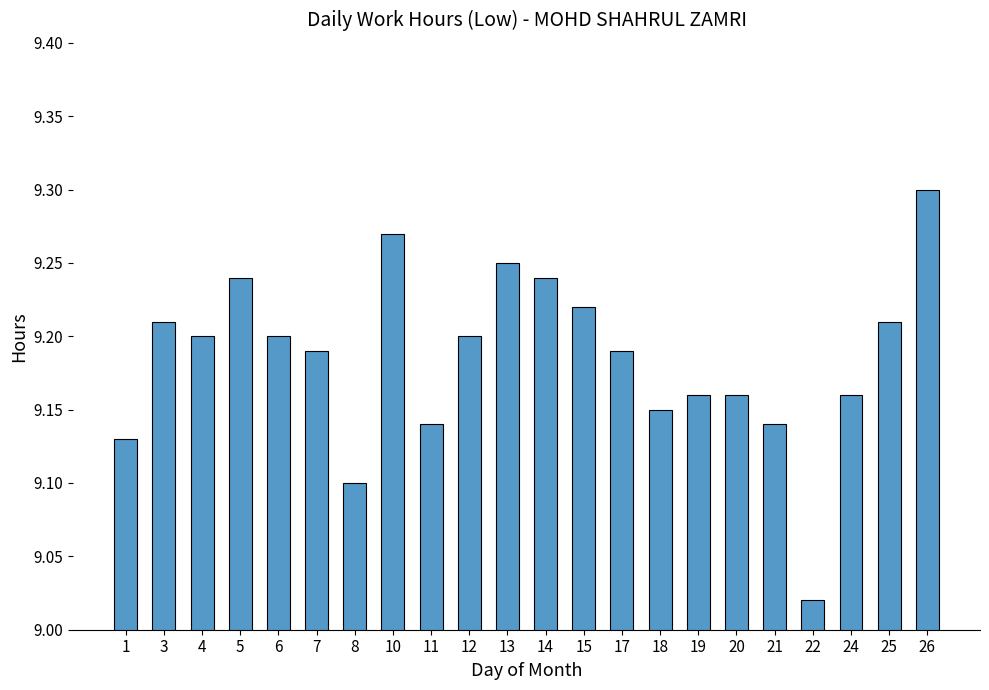

Which label corresponds to the smallest value in the chart?

22